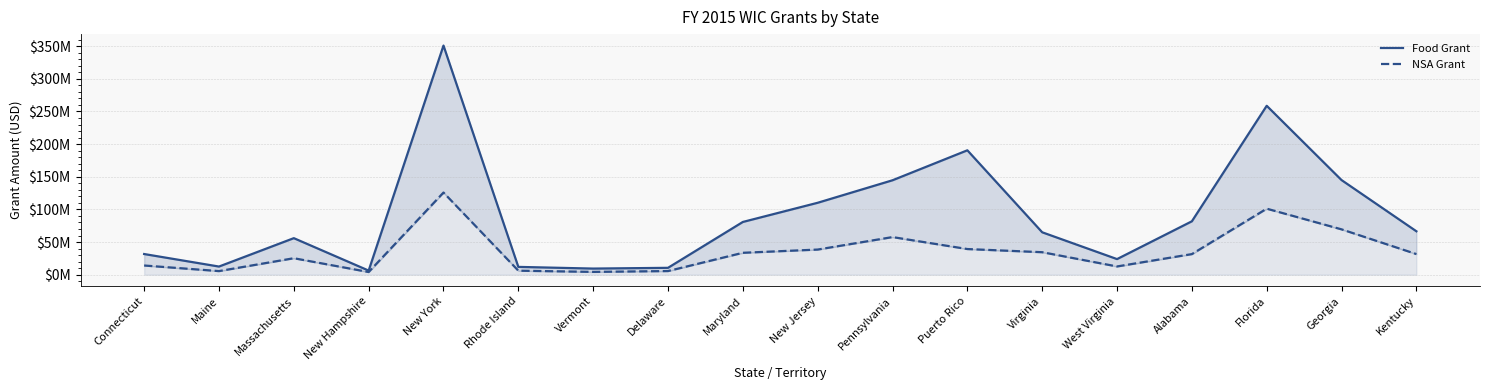

Between Puerto Rico and Kentucky, which is larger?

Puerto Rico